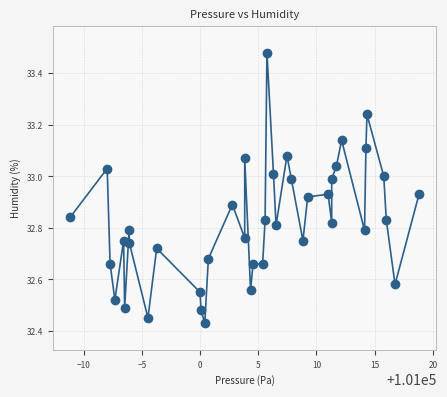

What is the range of X values (max minus min)?

30.0